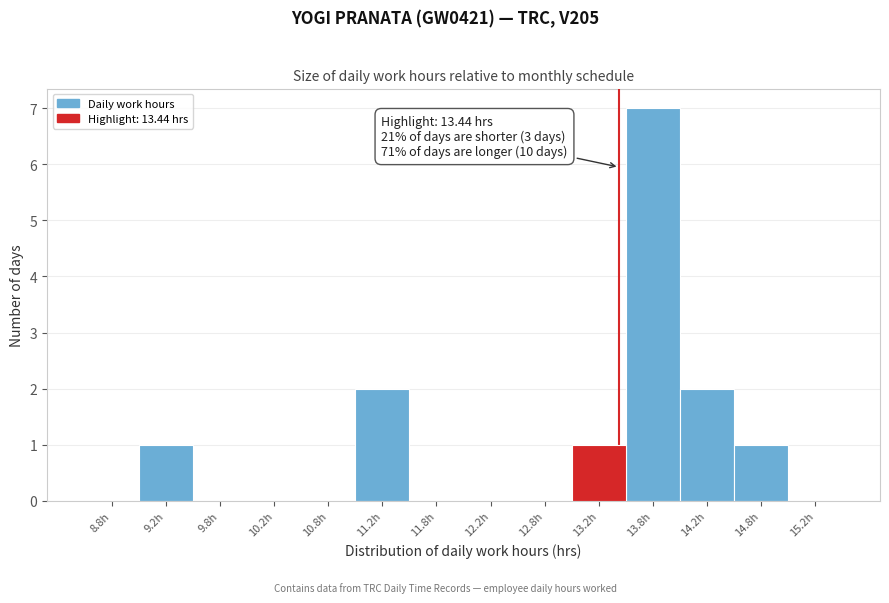

Over which range of the x-axis is the bar tallest?

13.5 to 14.0